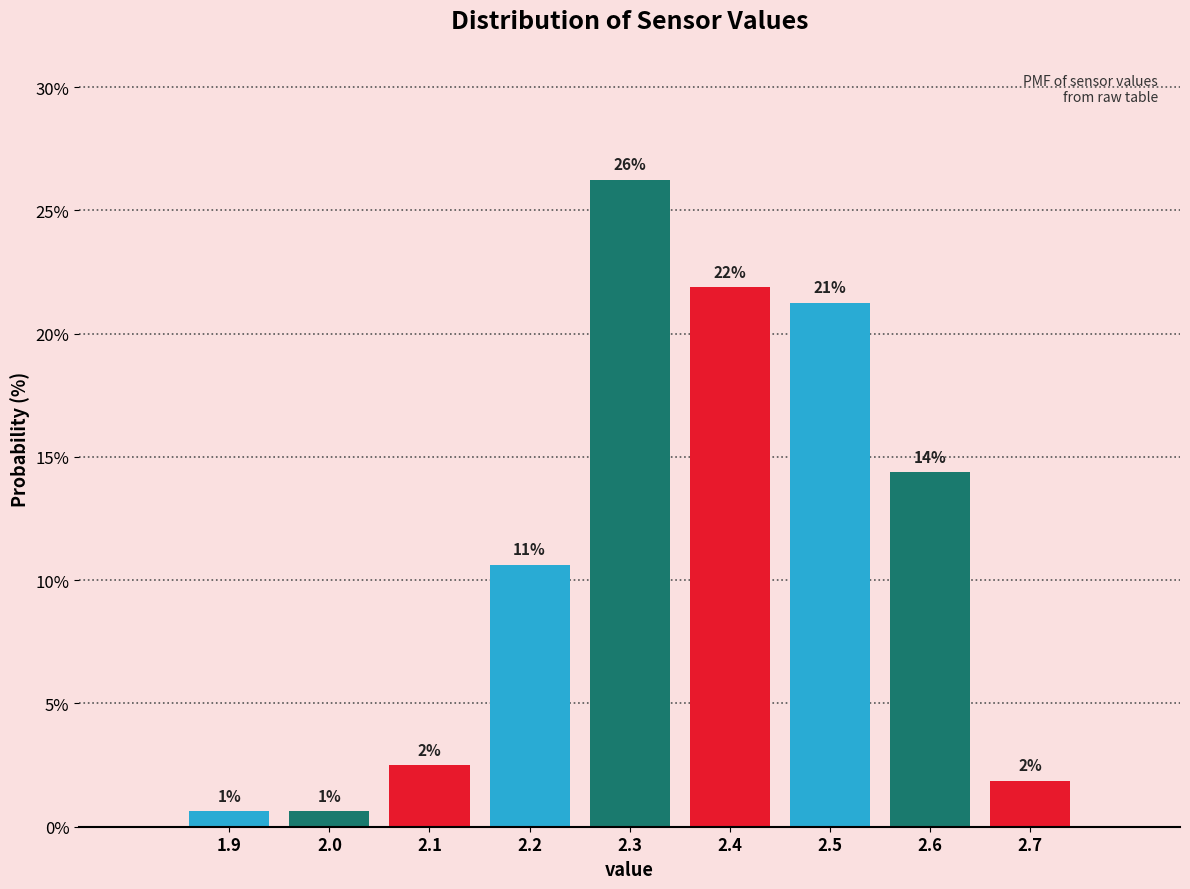

Does the chart contain any negative values?

No